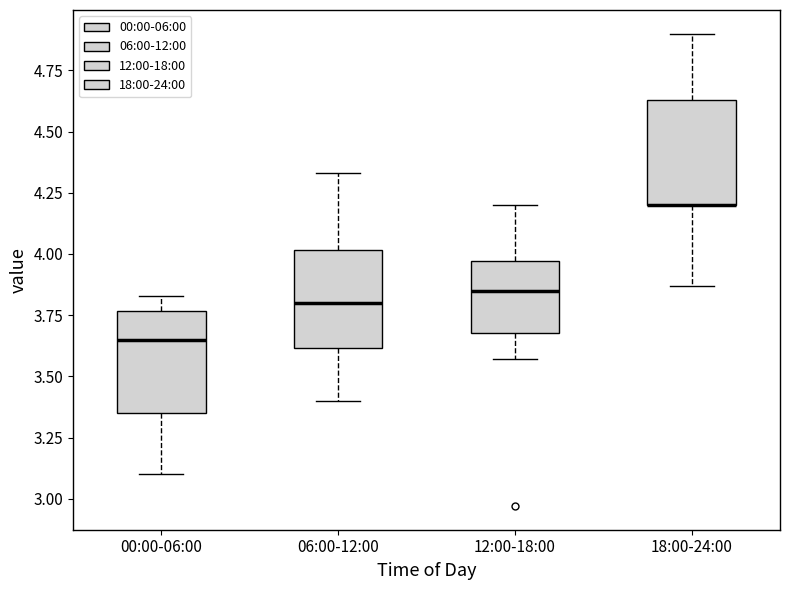

Reading left to right, read every box against the y-axis: the position of its median line, the range the box covers, and the ends of its whiskers. The values are not printed on the chart, so give them approximately, as read against the axis.

00:00-06:00: median 3.65, box 3.35 to 3.75, whiskers 3.10 to 3.85
06:00-12:00: median 3.80, box 3.60 to 4.00, whiskers 3.40 to 4.35
12:00-18:00: median 3.85, box 3.70 to 3.95, whiskers 3.55 to 4.20
18:00-24:00: median 4.20 (drawn on the box's lower edge), box 4.20 to 4.65, whiskers 3.85 to 4.90